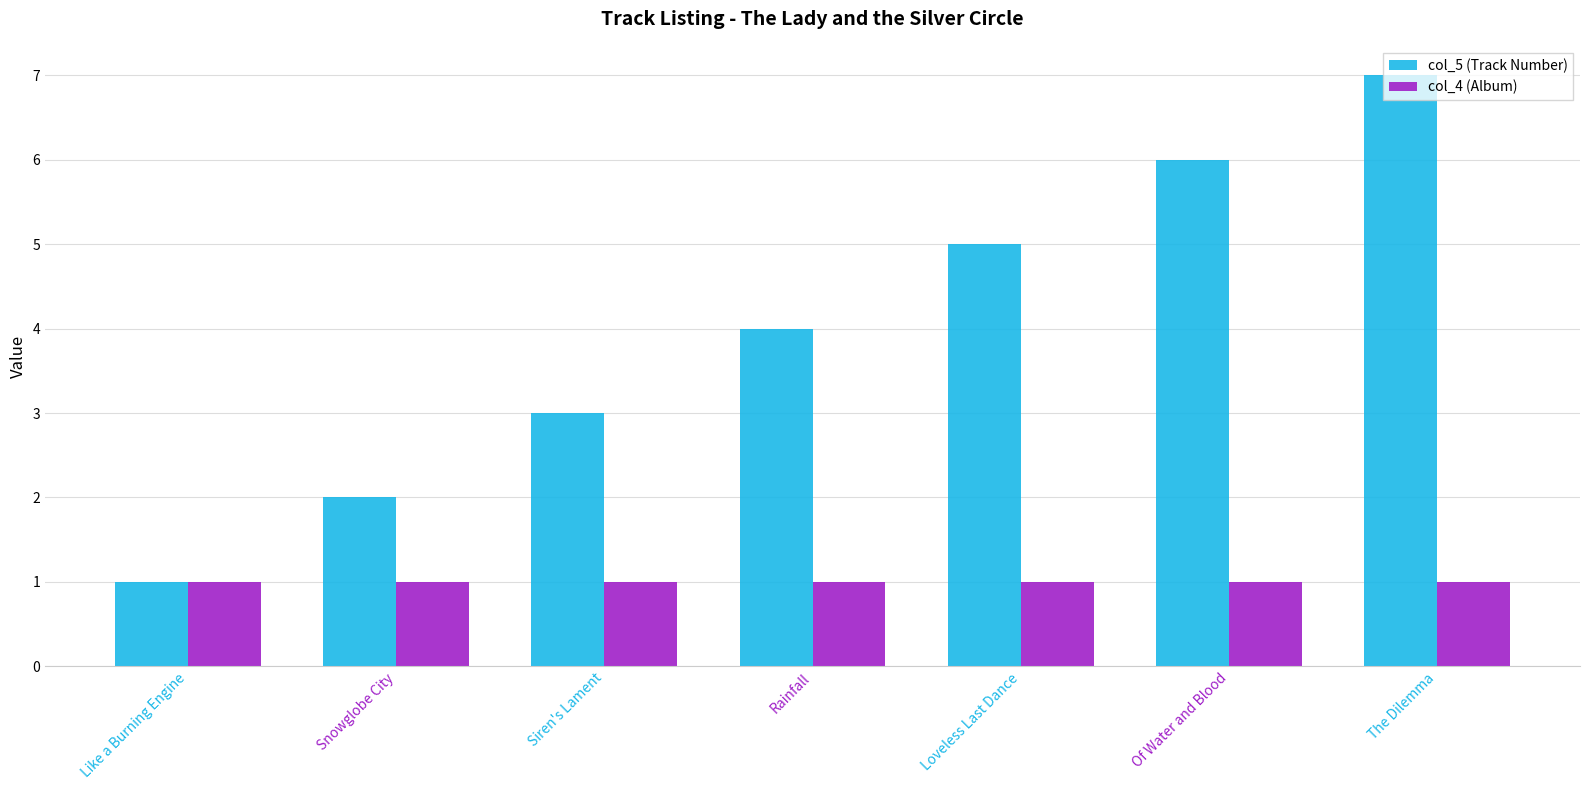

What is the minimum value for col_4 (Album)?

1